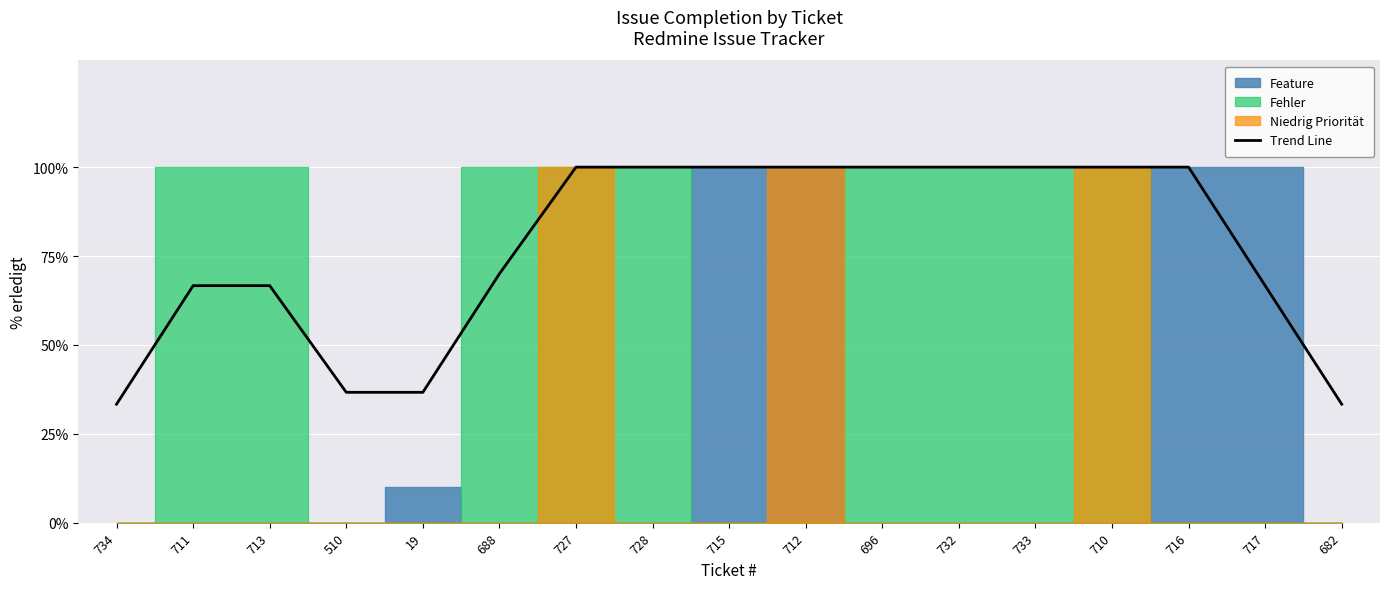

True or false: Trend Line has a value of 23.6 at 732.

False